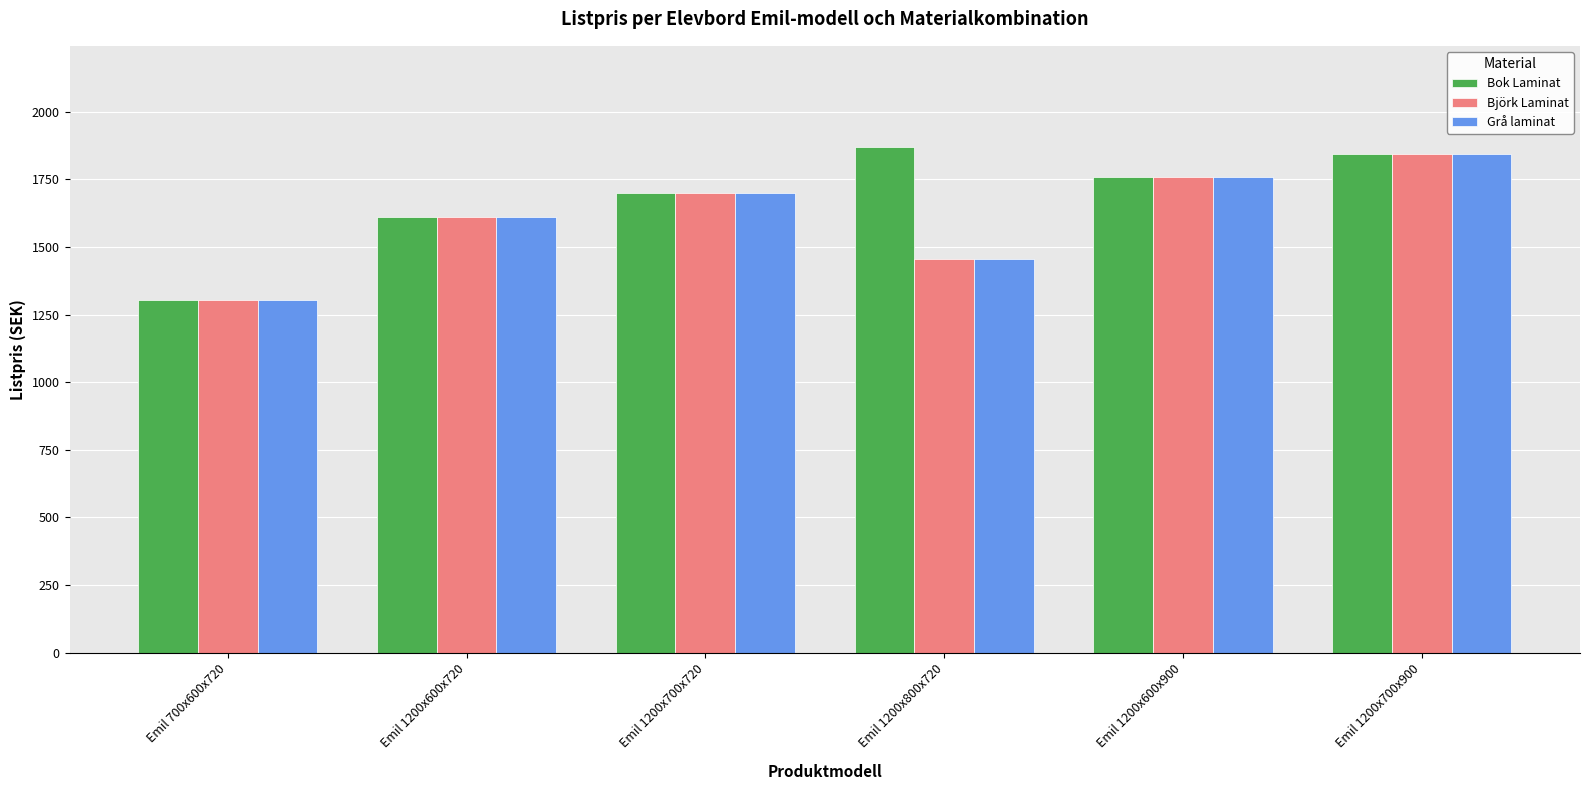

Reading right to left, list all the values displayed in this chart.

Bok Laminat: Emil 1200x700x900=1845	Emil 1200x600x900=1760	Emil 1200x800x720=1870	Emil 1200x700x720=1700	Emil 1200x600x720=1610	Emil 700x600x720=1305
Björk Laminat: Emil 1200x700x900=1845	Emil 1200x600x900=1760	Emil 1200x800x720=1455	Emil 1200x700x720=1700	Emil 1200x600x720=1610	Emil 700x600x720=1305
Grå laminat: Emil 1200x700x900=1845	Emil 1200x600x900=1760	Emil 1200x800x720=1455	Emil 1200x700x720=1700	Emil 1200x600x720=1610	Emil 700x600x720=1305